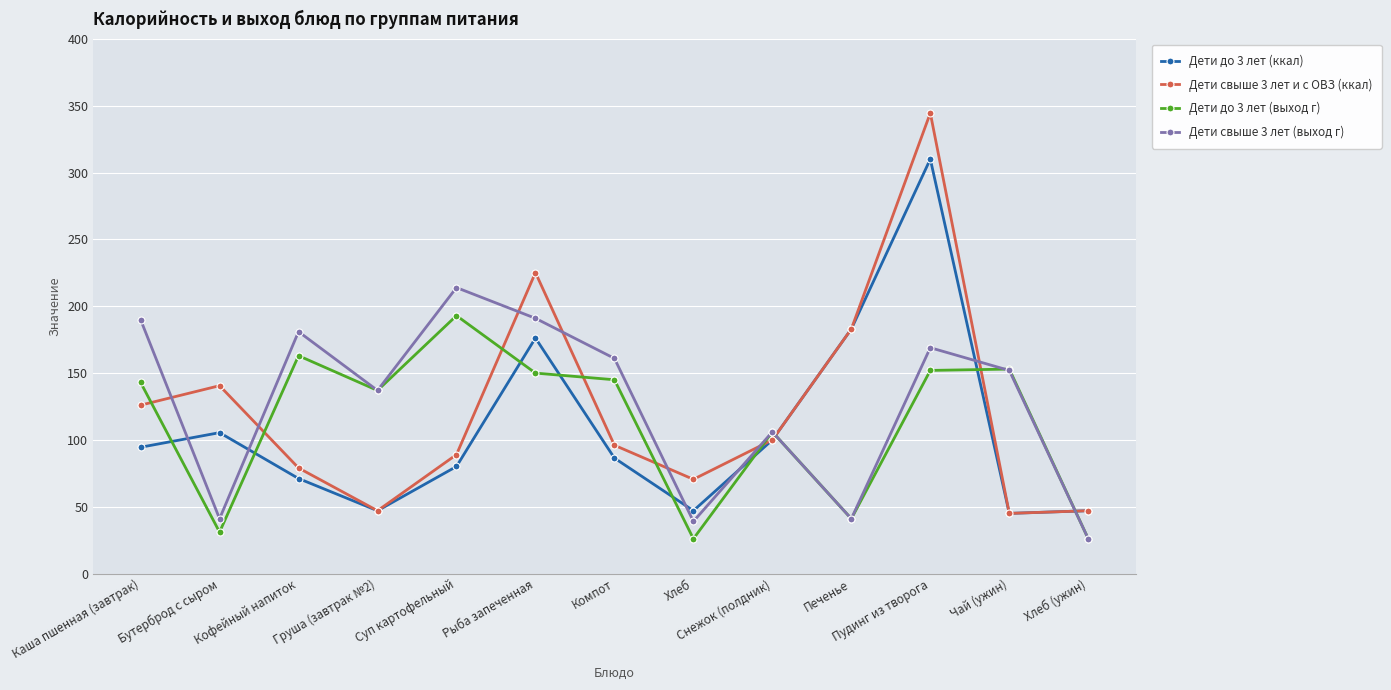

Is it true that Дети до 3 лет (выход г) equals 265.0 at Пудинг из творога?

False